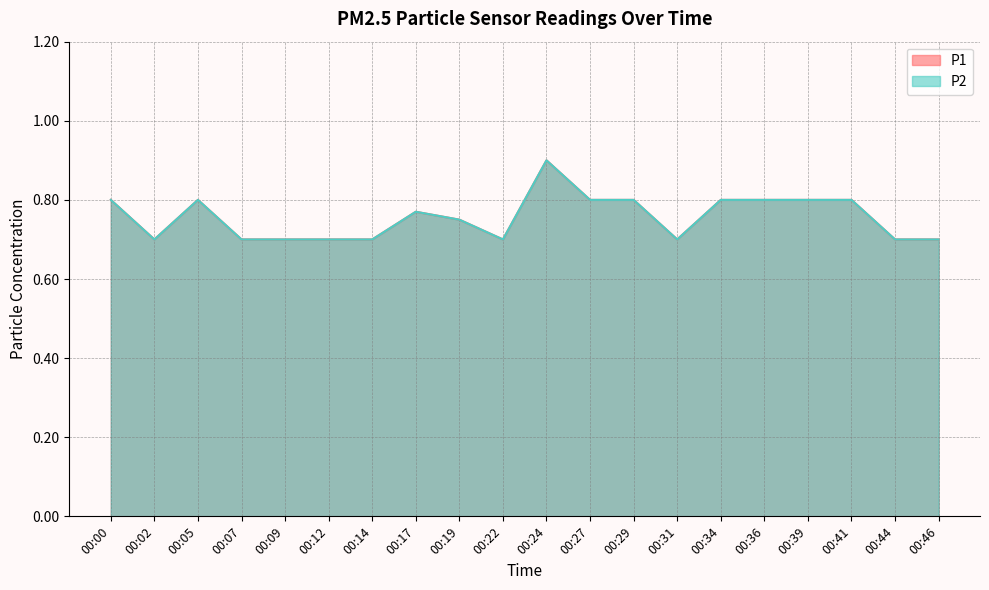

True or false: P1 and P2 intersect in this chart.

False